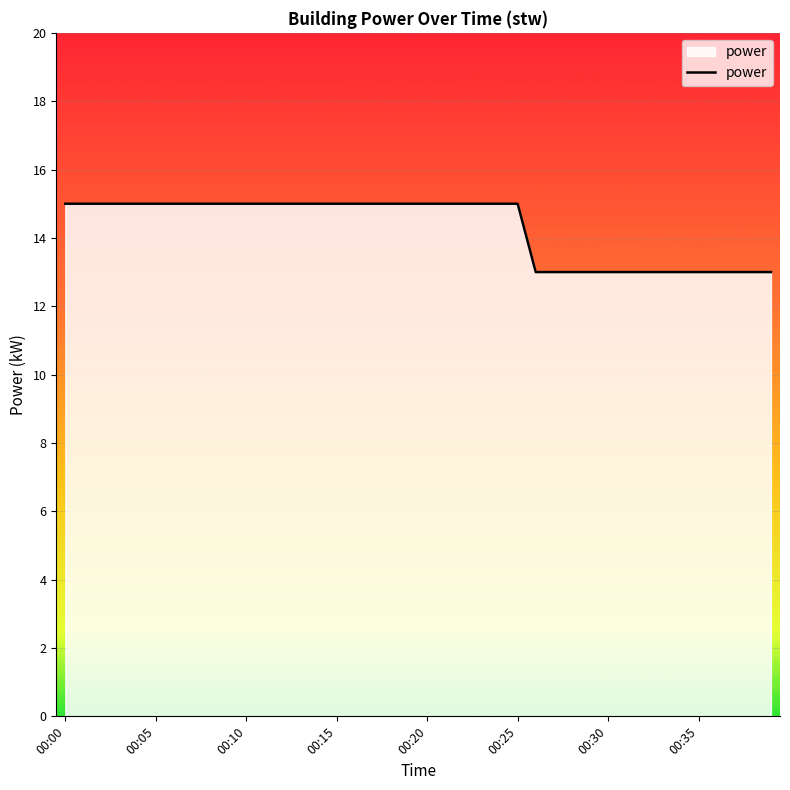

What is the maximum value shown in the chart?

15